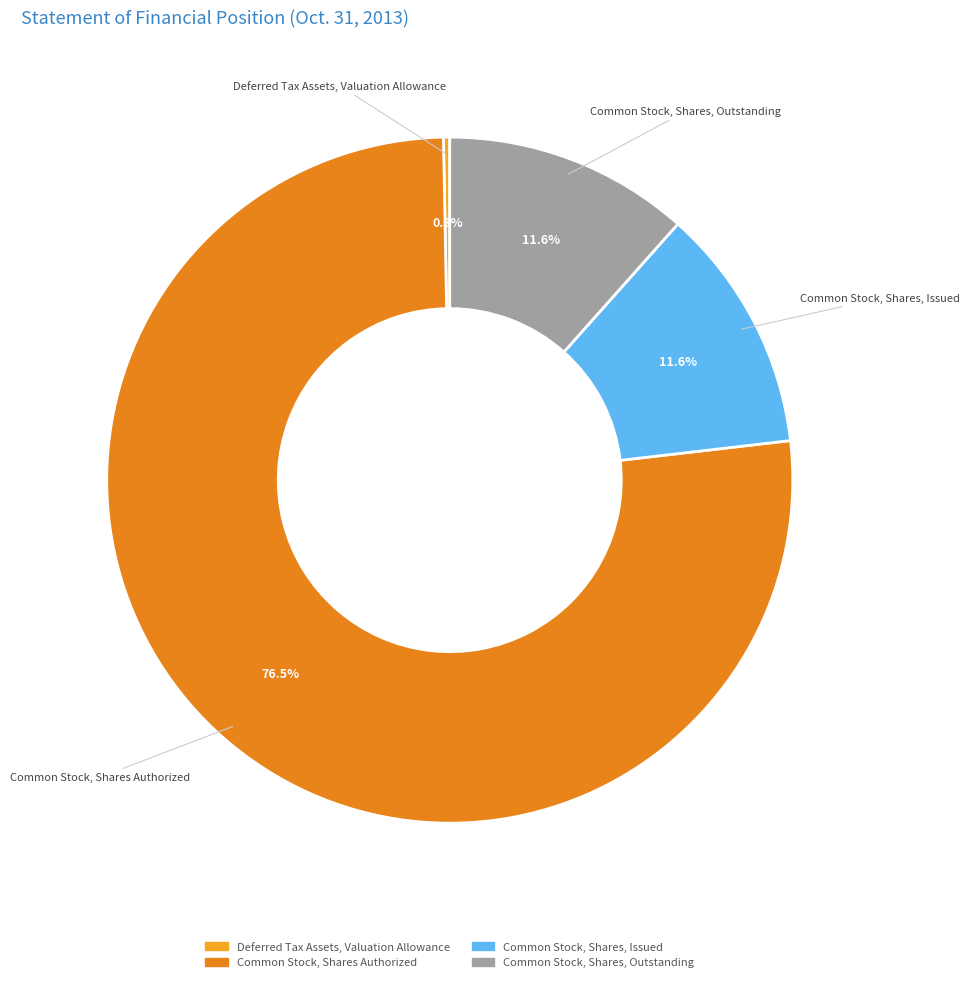

Is it true that Common Stock, Shares Authorized is 63% of the pie?

False